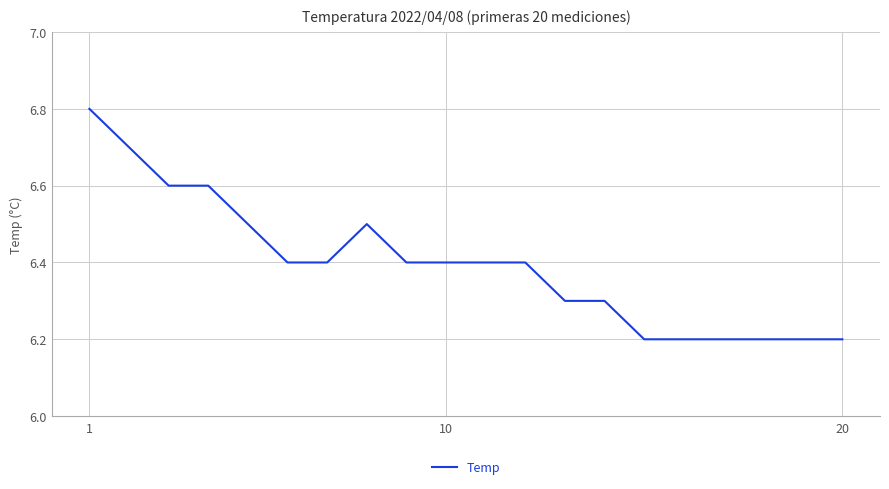

What is the difference between the maximum and minimum values?

0.6